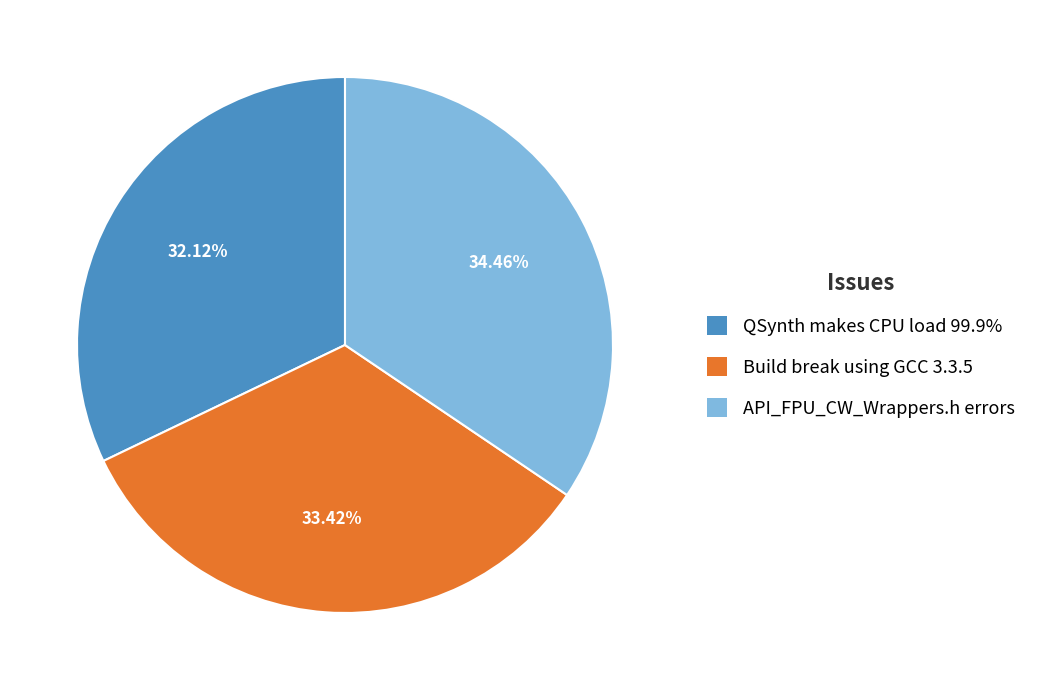

Which category has the biggest portion of the pie?

API_FPU_CW_Wrappers.h errors